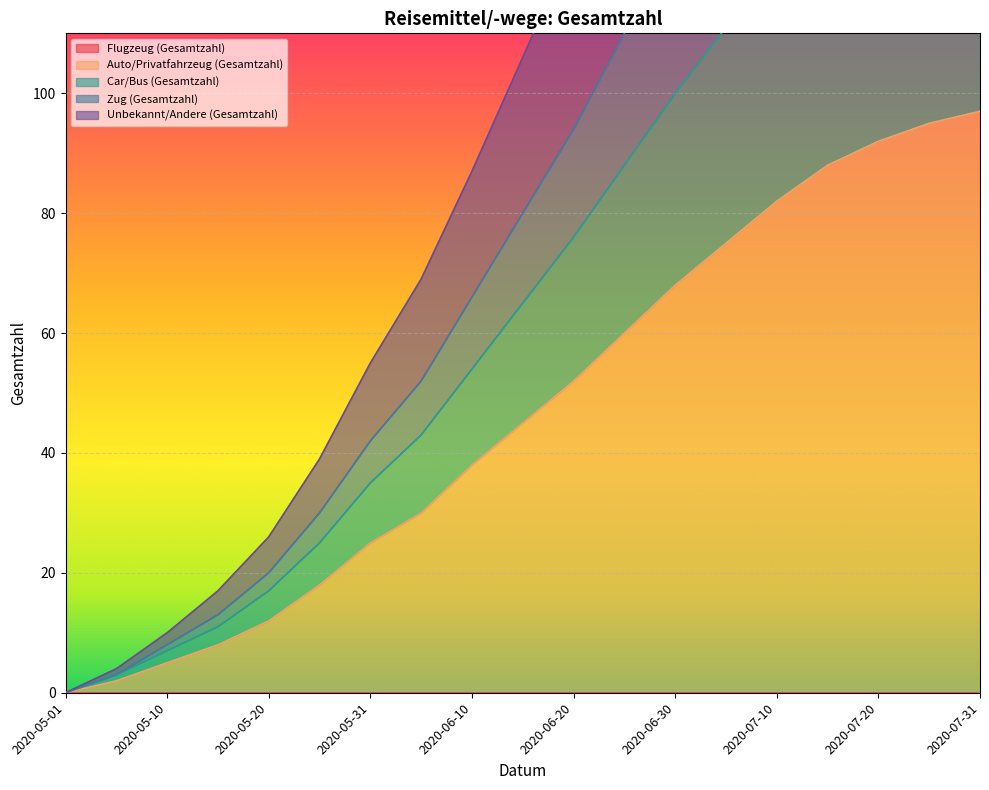

Is the value of Unbekannt/Andere (Gesamtzahl) at 2020-07-05 greater than the value of Car/Bus (Gesamtzahl) at 2020-07-31?

No